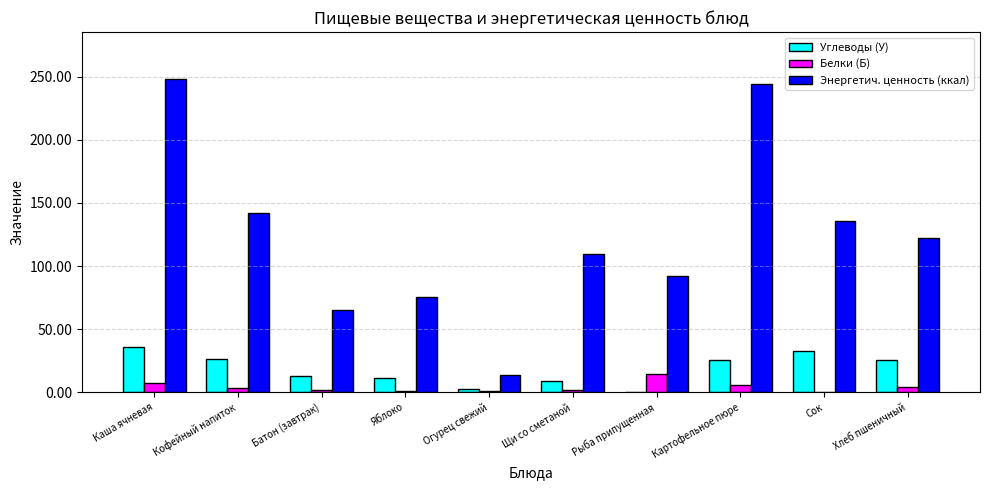

What is the maximum value shown in the chart?

248.2